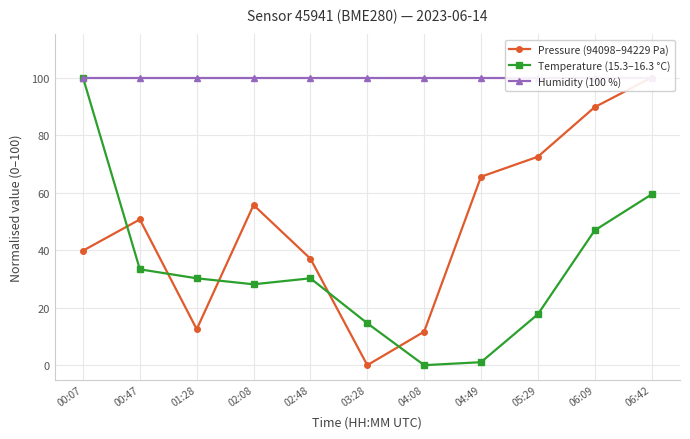

Between 00:47 and 06:42, which series saw the biggest shift?

Pressure (94098–94229 Pa)